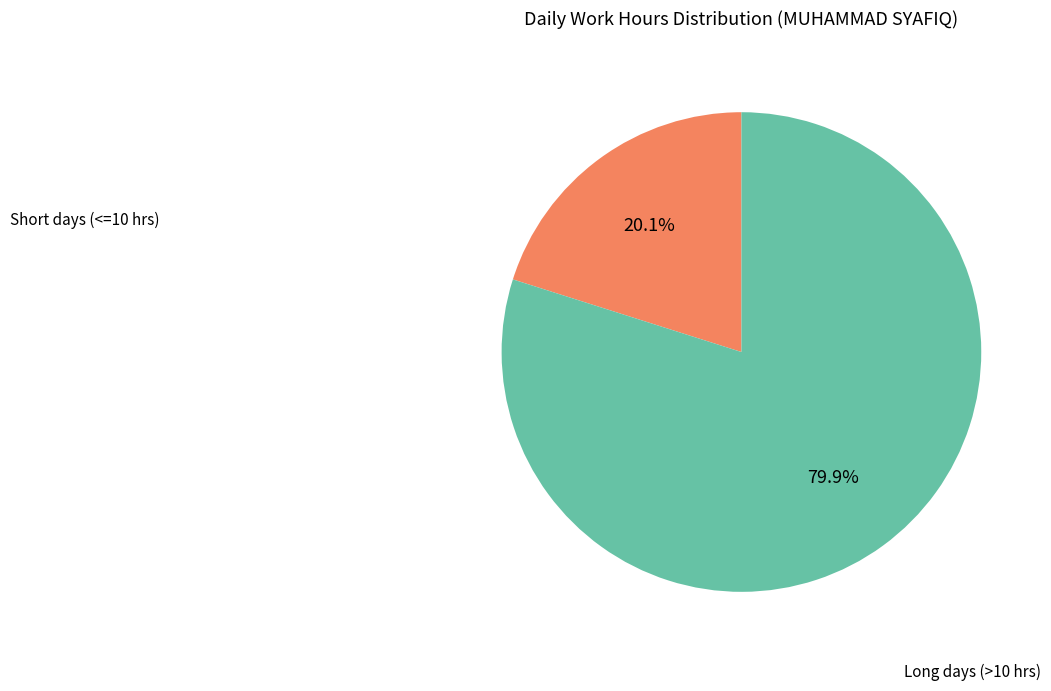

Is there any slice that represents more than half of the pie?

Yes